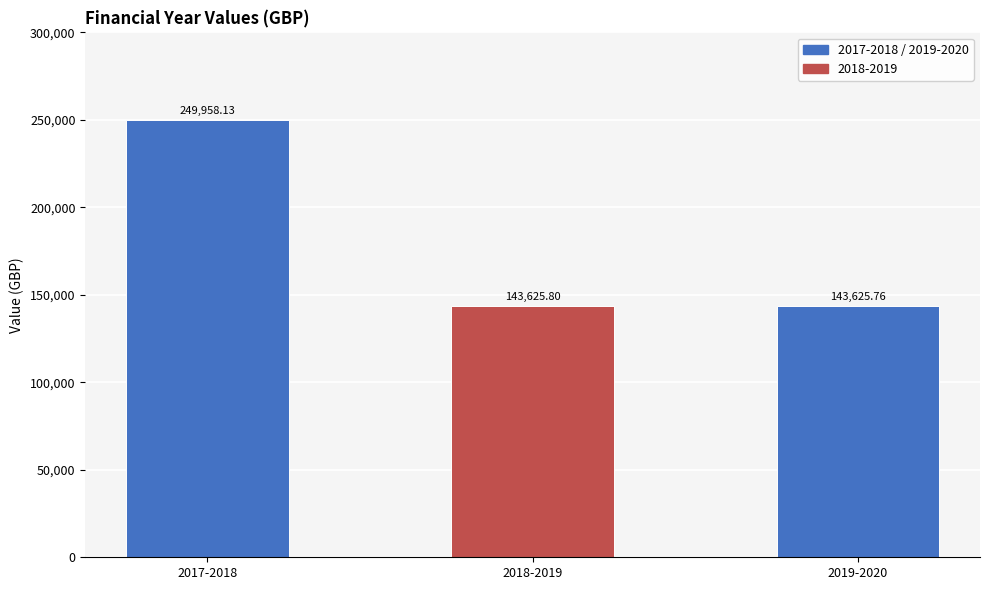

Reading right to left, extract all data points from this chart.

2019-2020=143625.8	2018-2019=143625.8	2017-2018=249958.1